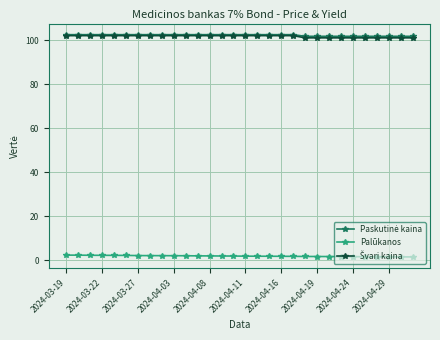

What is the maximum value for Palūkanos?

2.3